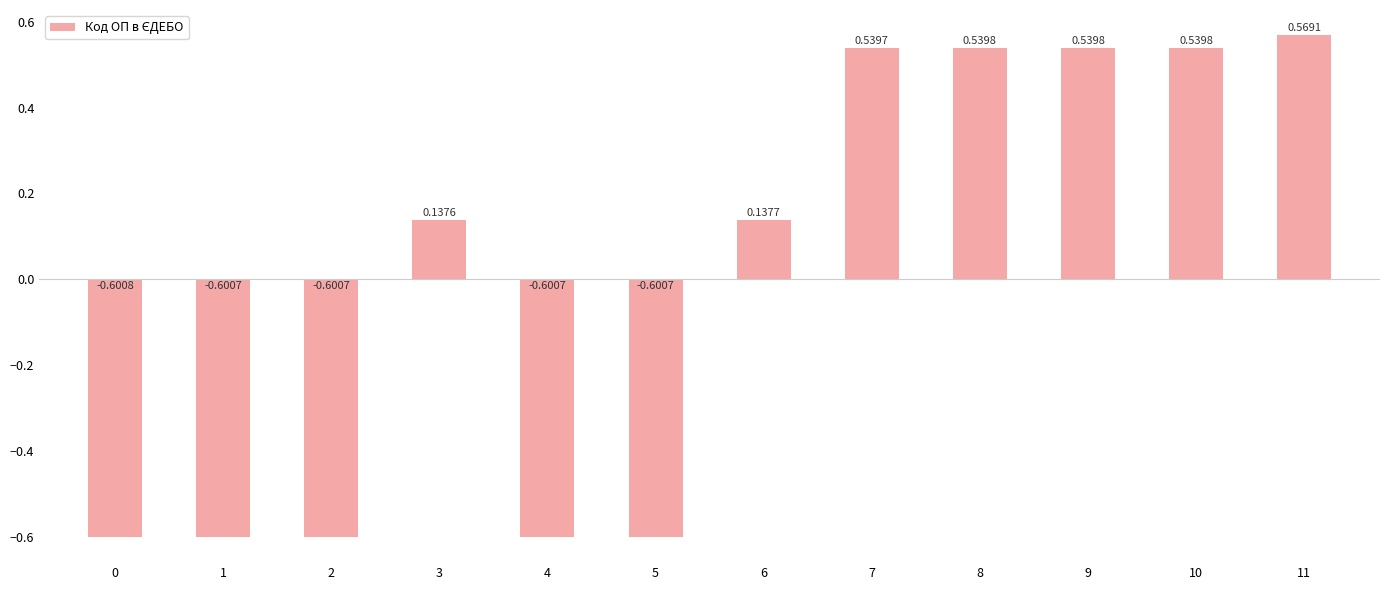

What is the minimum value shown in the chart?

-0.6